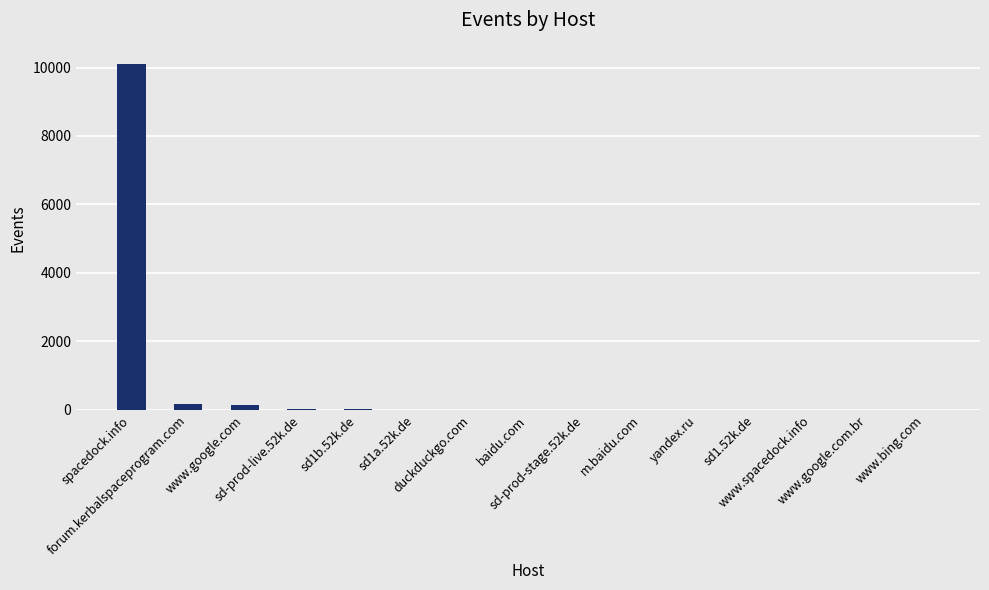

Between www.google.com and www.google.com.br, which is larger?

www.google.com